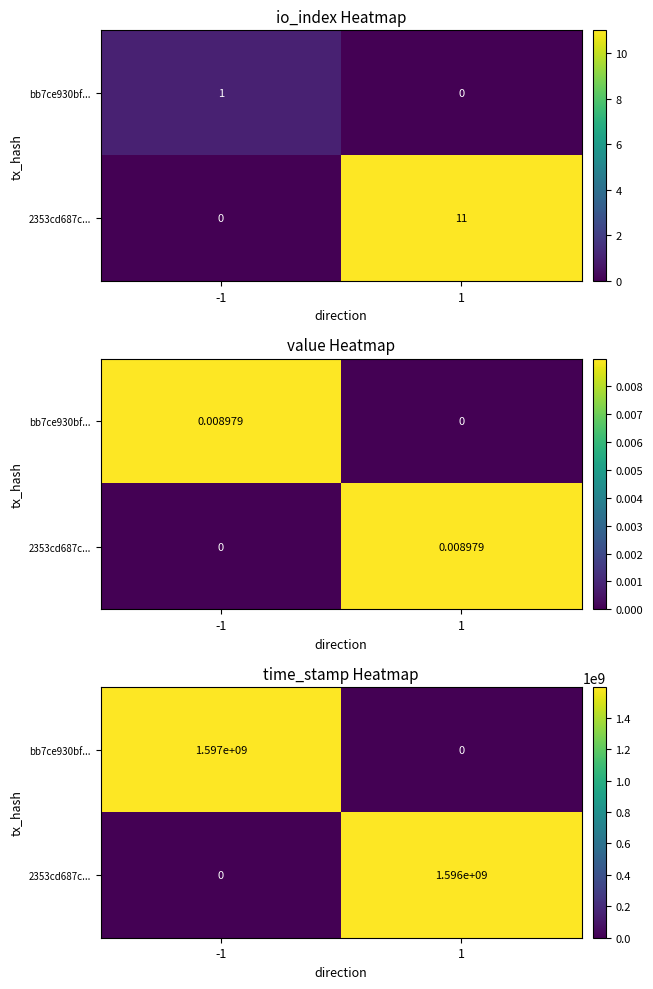

How many series are shown in this chart?

2